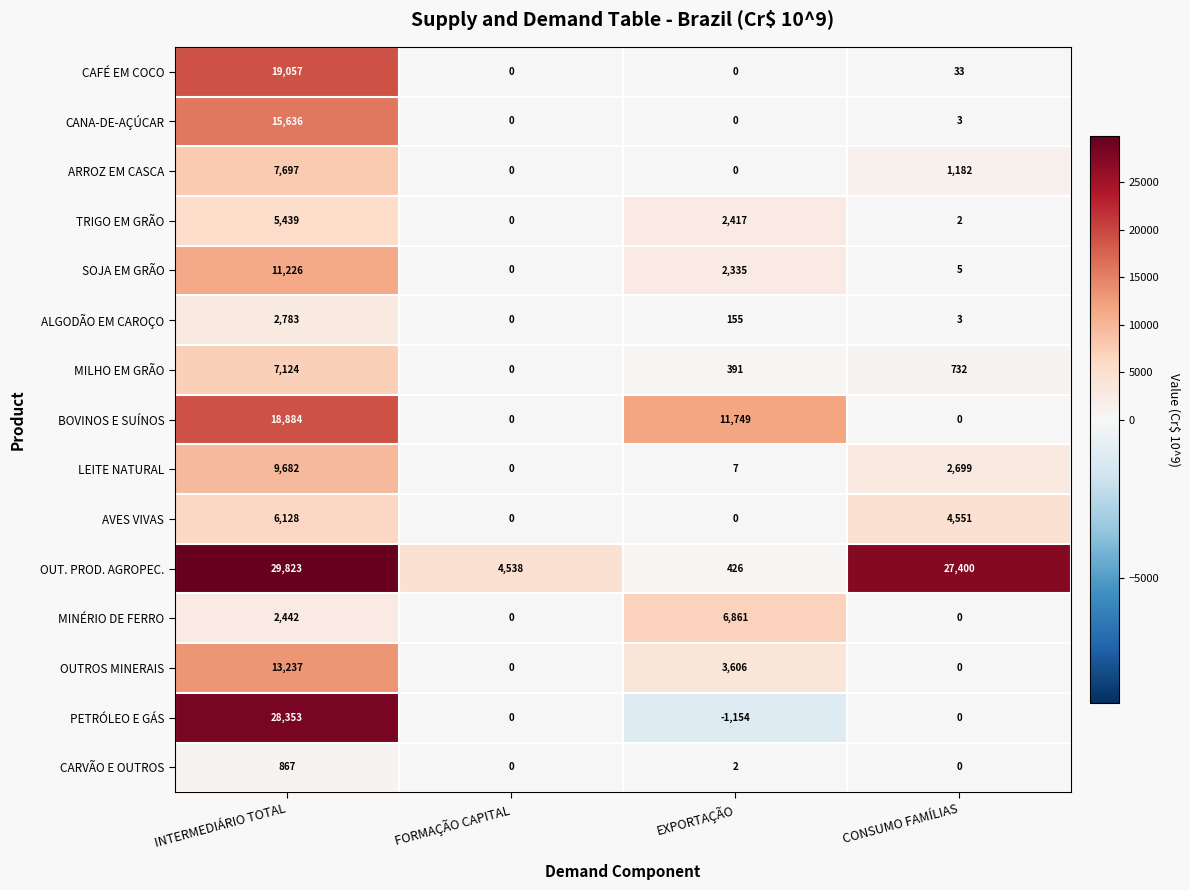

What is the minimum value shown in the chart?

-1154